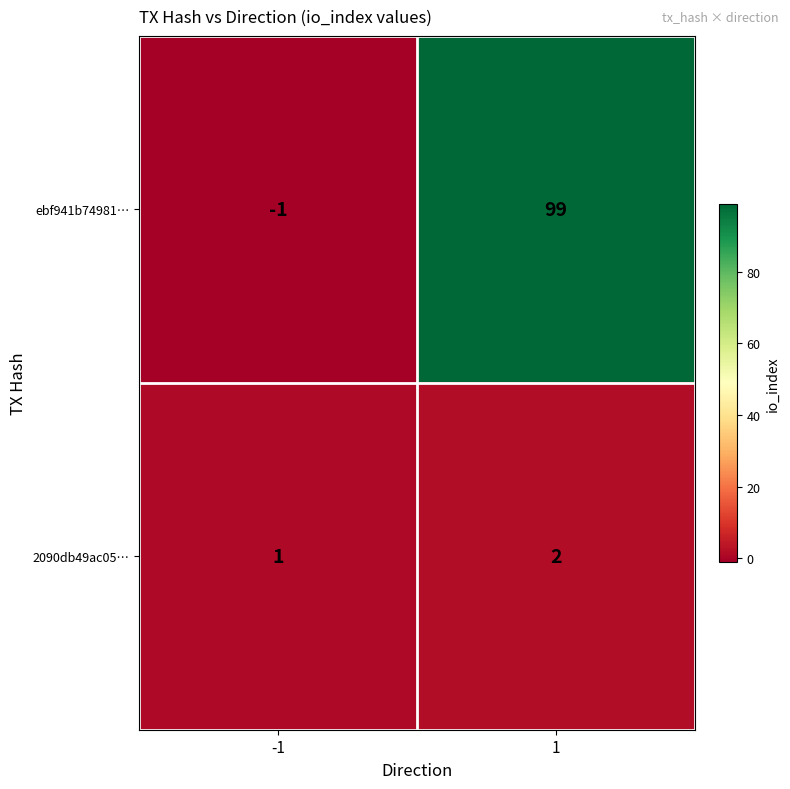

Reading left to right, transcribe all the data shown in this chart.

ebf941b74981…: -1=-1	1=99
2090db49ac05…: -1=1	1=2